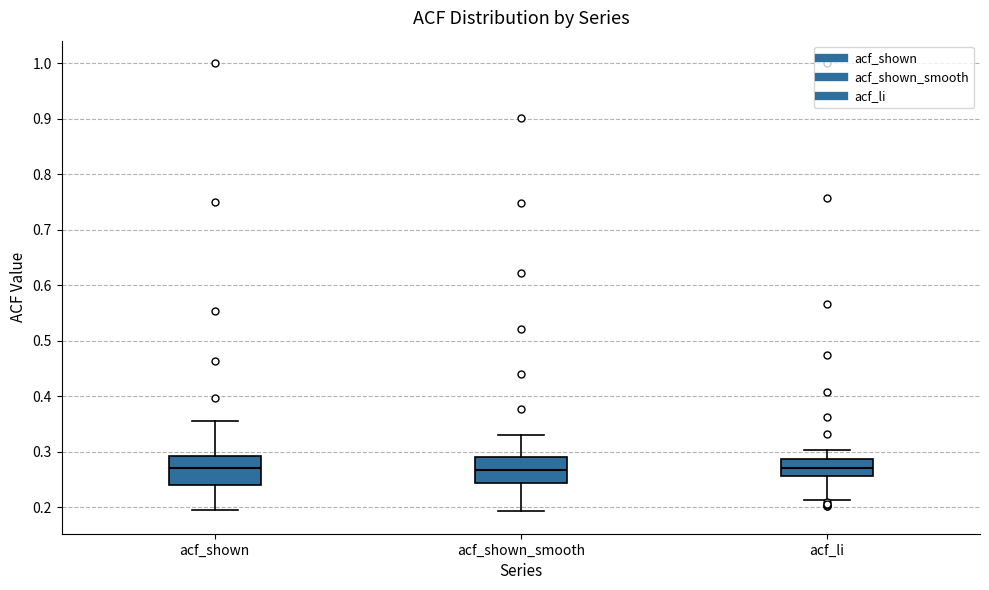

Where does the lower whisker of the box for acf_shown end on the y-axis? The values are not printed on the chart, so give them approximately, as read against the axis.

0.20